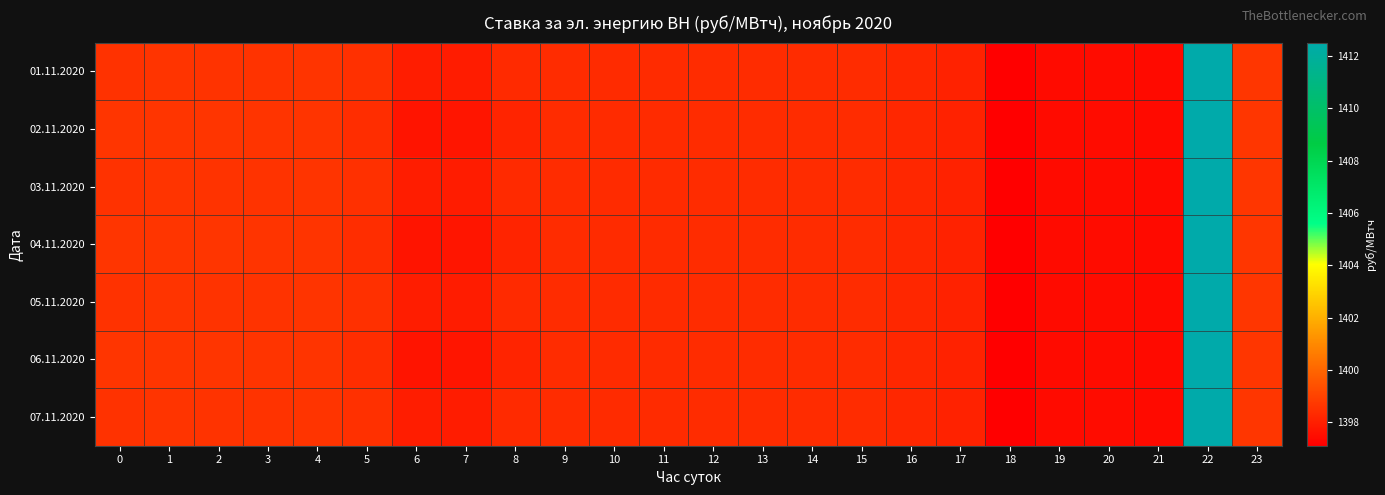

At 17, list the series in order from largest to smallest.

01.11.2020, 02.11.2020, 03.11.2020, 04.11.2020, 05.11.2020, 06.11.2020, 07.11.2020